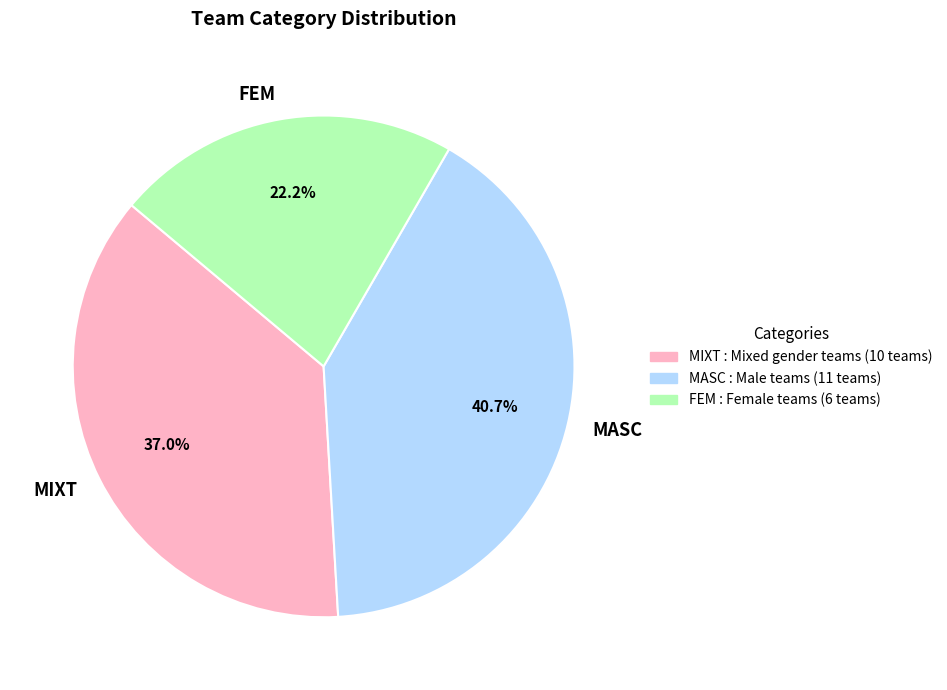

Approximately how many times larger is the value at MIXT compared to FEM?

1.7